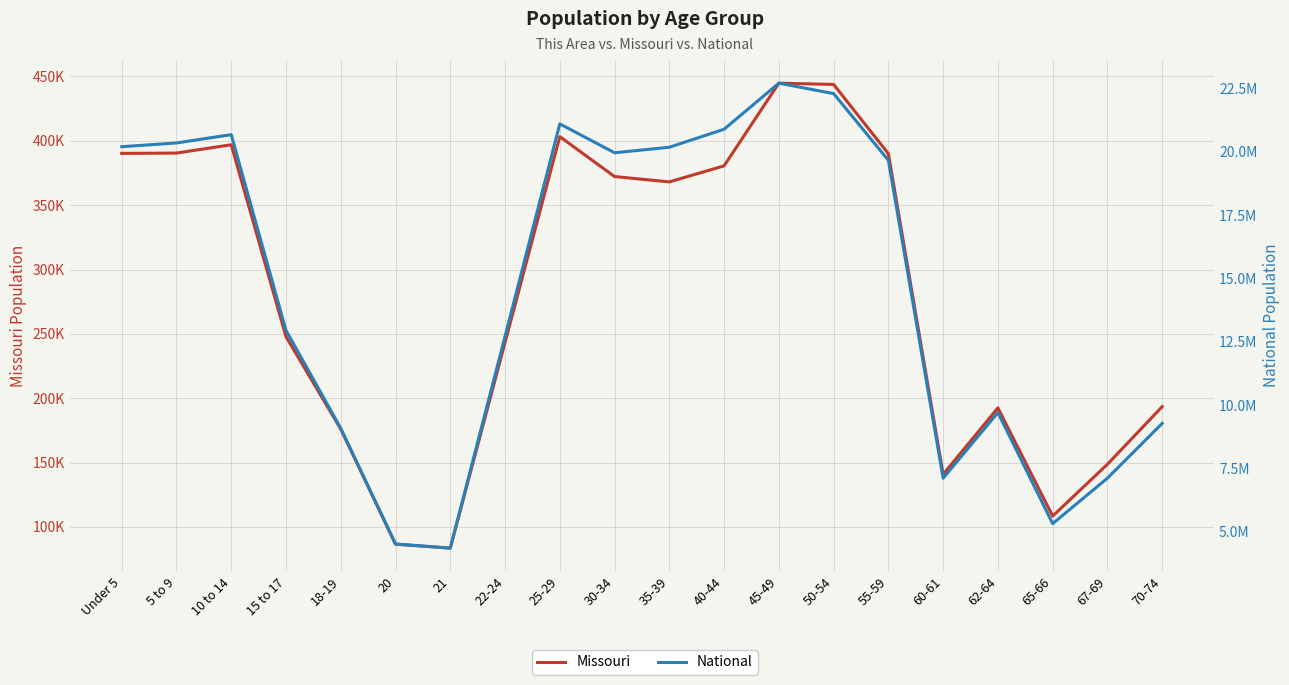

How many lines are shown in the chart?

2